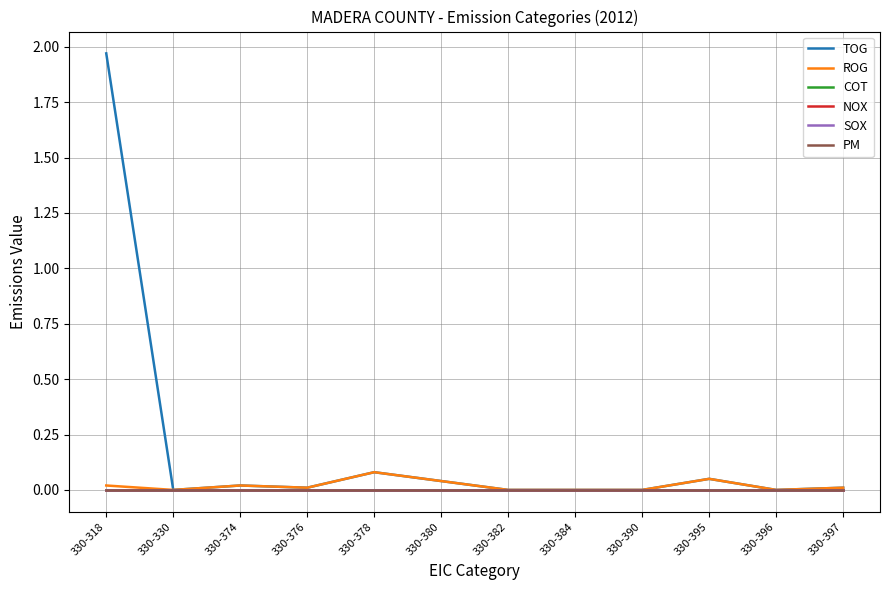

Does the chart have visible grid lines?

Yes